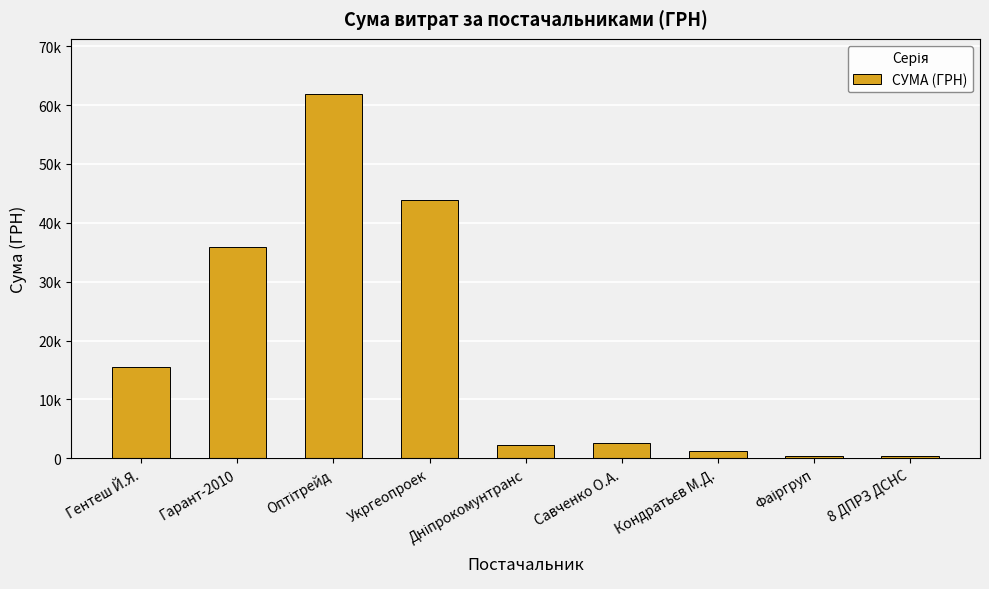

What is the change in value from Фаіргруп to 8 ДПРЗ ДСНС?

-22.4